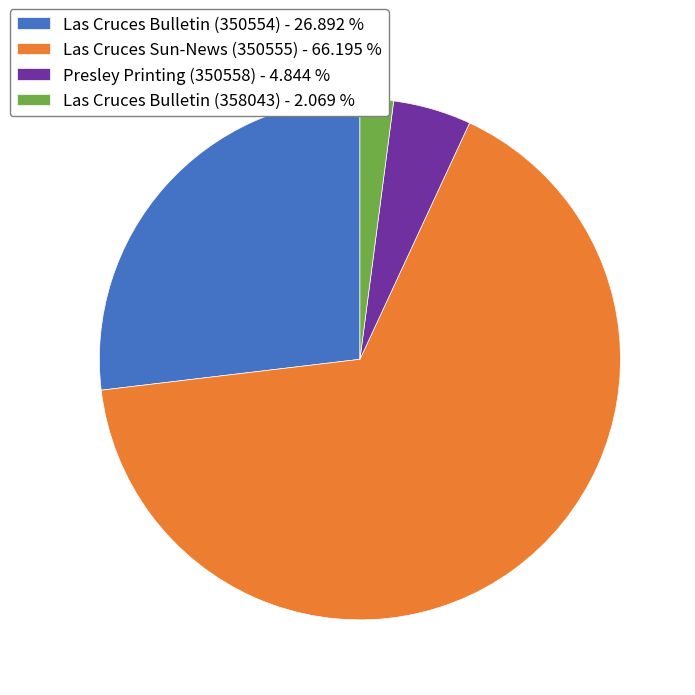

Which category has the smallest portion of the pie?

Las Cruces Bulletin (358043)